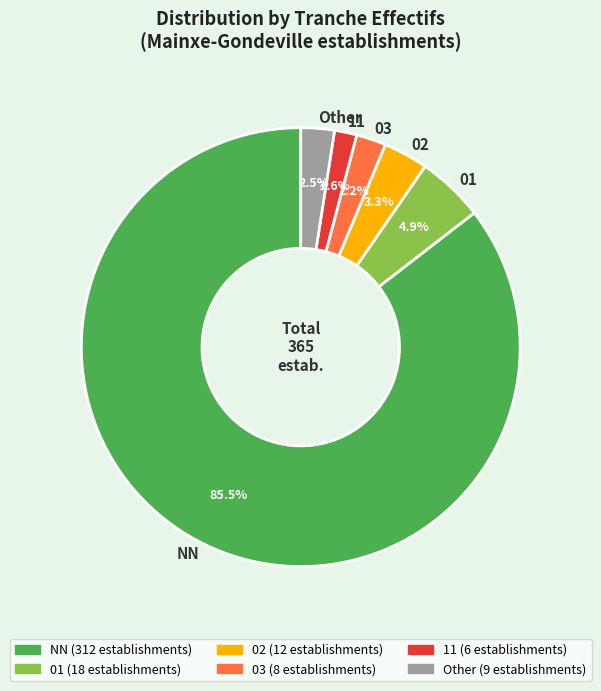

Approximately how many times larger is the value at 01 compared to Other?

2.0